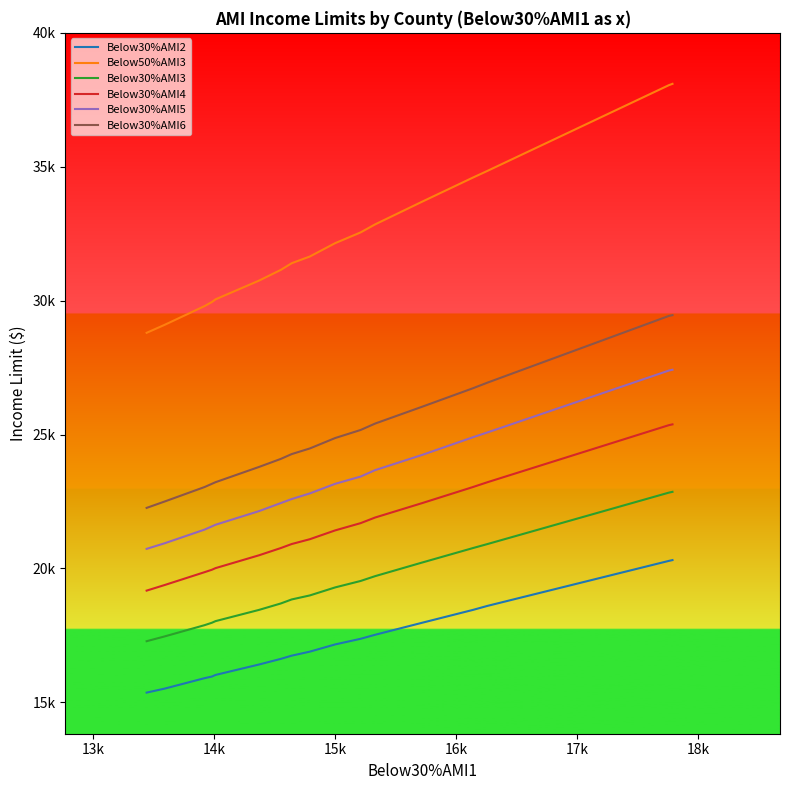

What is the maximum value for Below30%AMI4?

25380